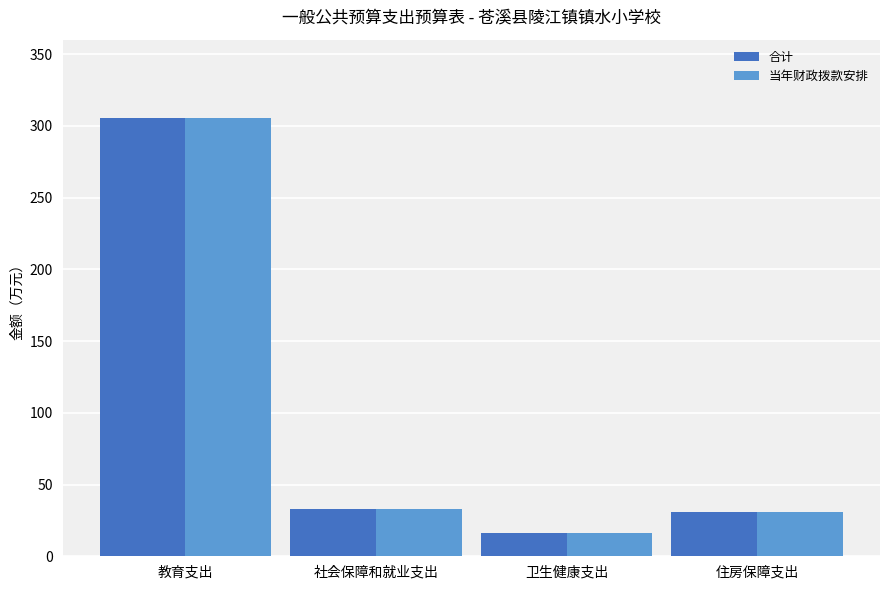

What are all the series names shown in the legend?

合计, 当年财政拨款安排